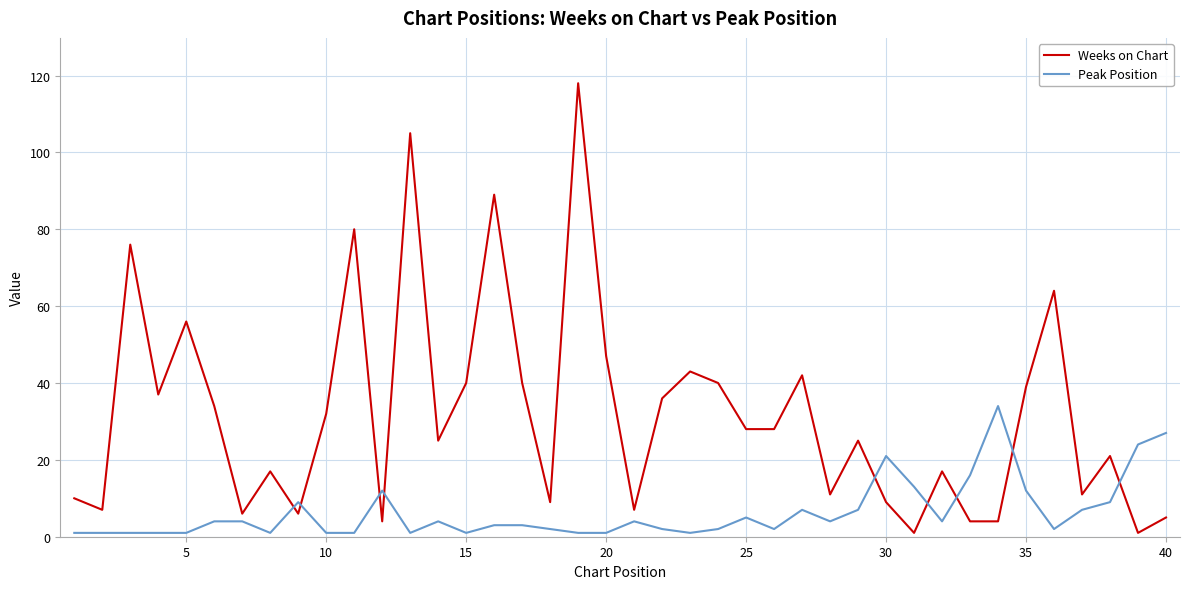

What is the minimum value for Peak Position?

1